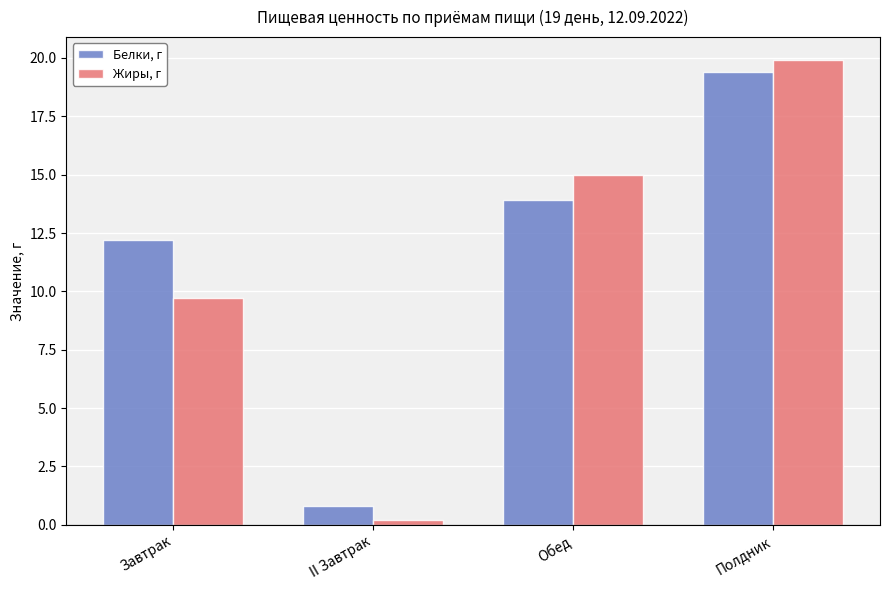

How many values in the Жиры, г series are below 15?

2